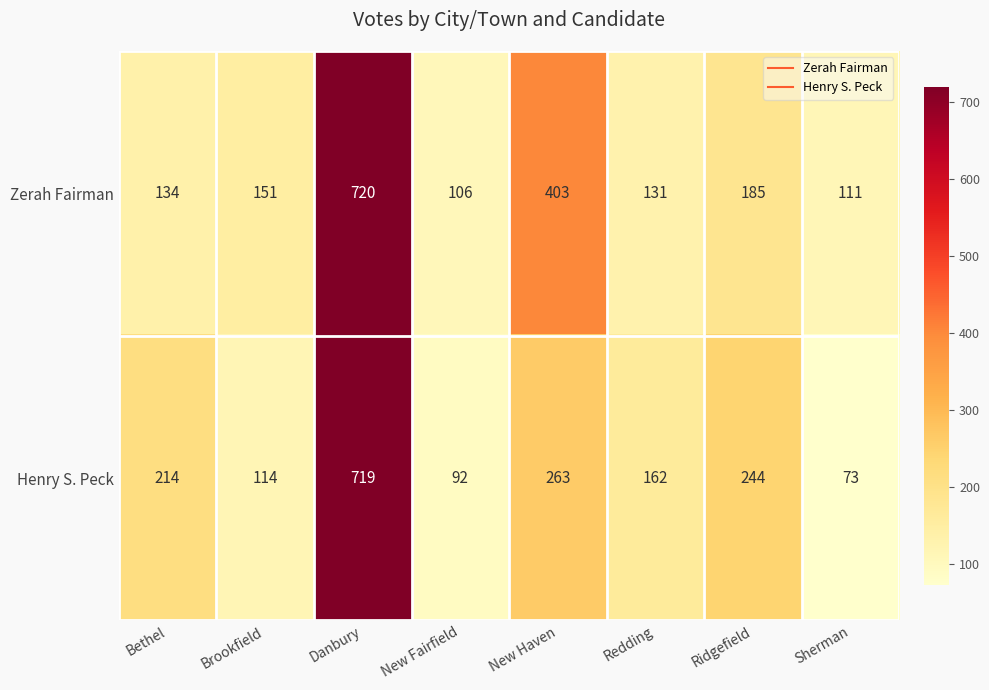

Reading left to right, transcribe all the data shown in this chart.

Zerah Fairman: Bethel=134	Brookfield=151	Danbury=720	New Fairfield=106	New Haven=403	Redding=131	Ridgefield=185	Sherman=111
Henry S. Peck: Bethel=214	Brookfield=114	Danbury=719	New Fairfield=92	New Haven=263	Redding=162	Ridgefield=244	Sherman=73